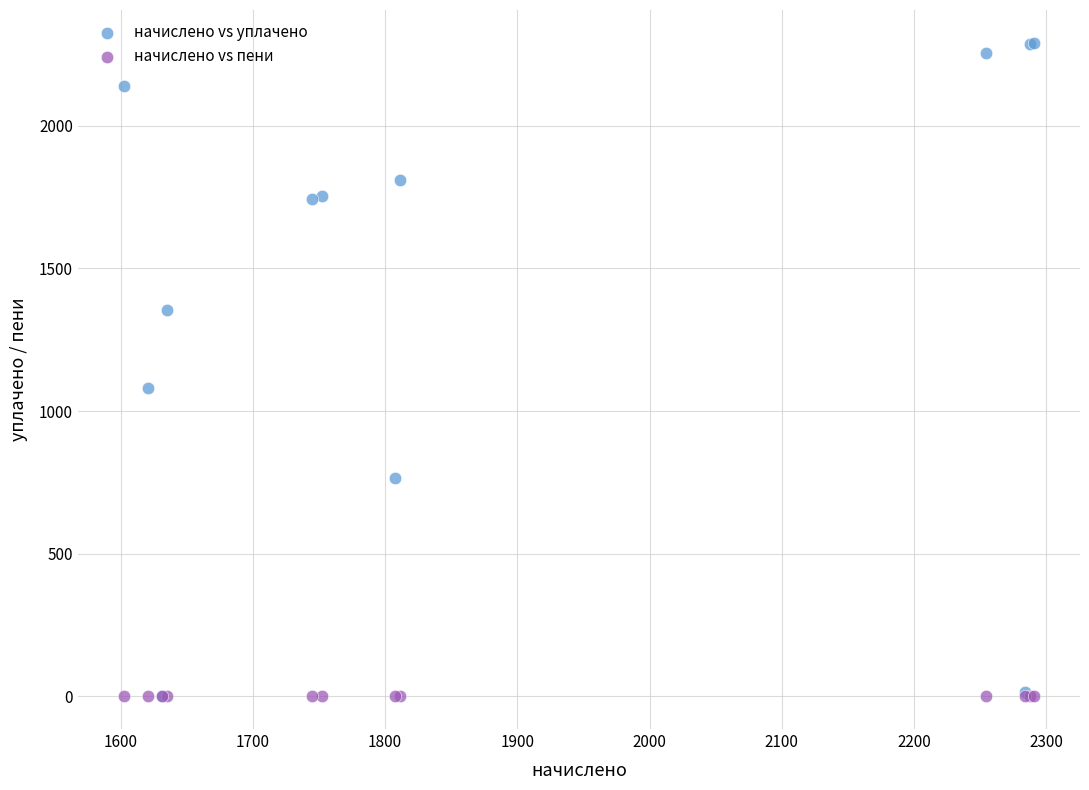

Across all series, what Y value is closest to 1145?

1080.2